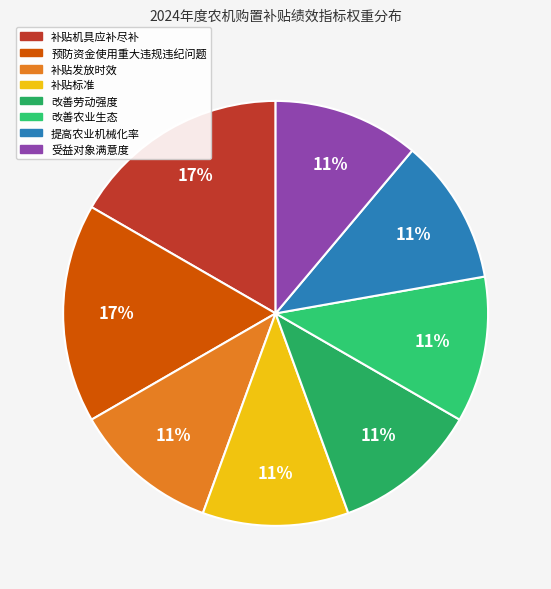

True or false: 受益对象满意度 accounts for 11% of the total.

True